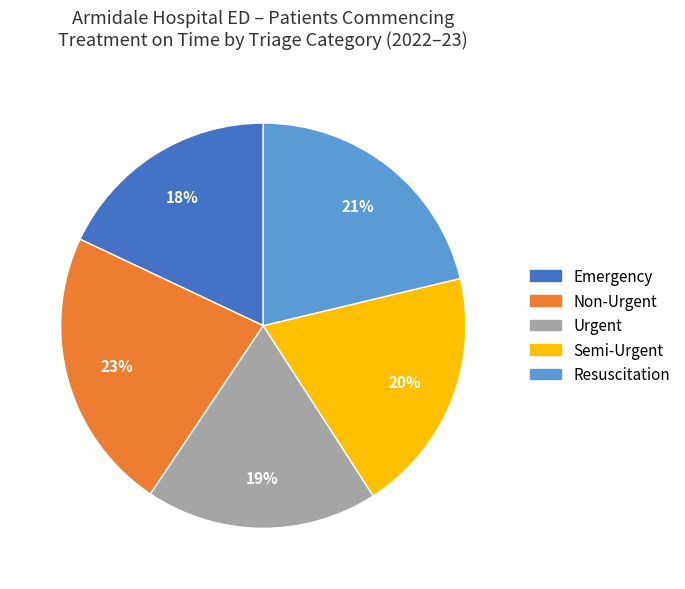

Is the sum of Resuscitation and Semi-Urgent greater than half?

No